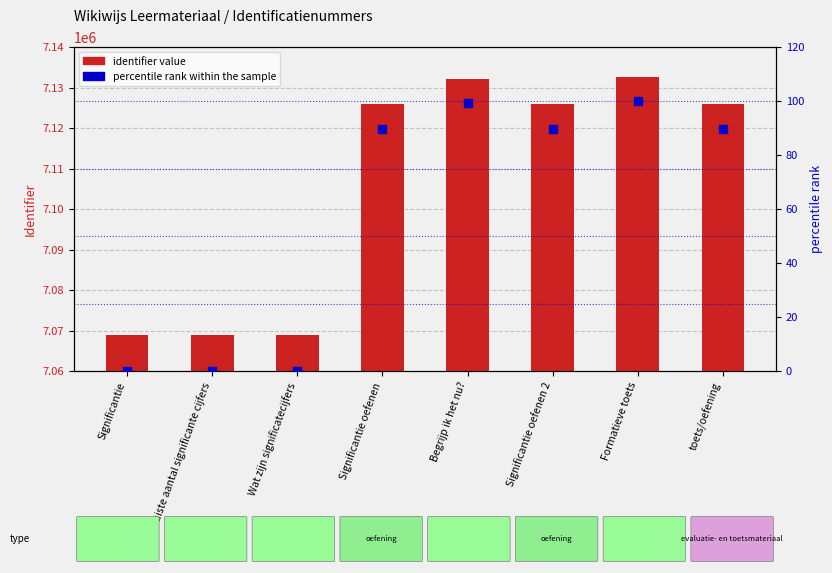

What are all the series names shown in the legend?

identifier value, percentile rank within the sample